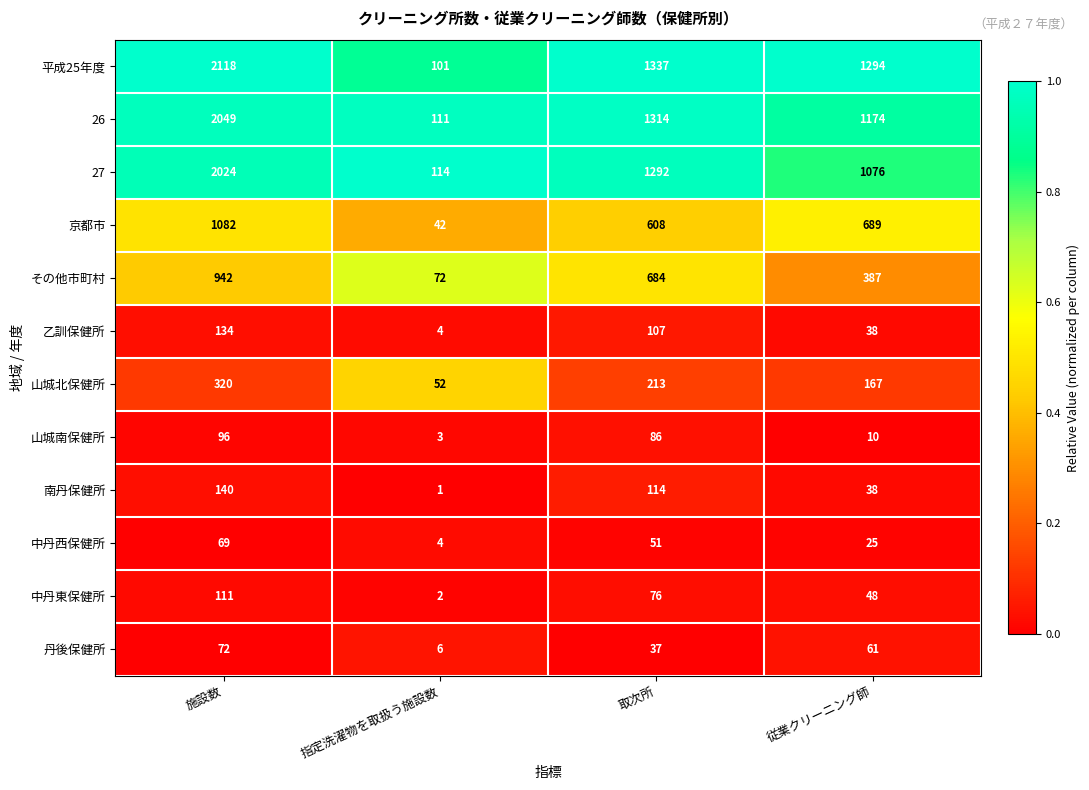

At 取次所, list the series in order from largest to smallest.

平成25年度, 26, 27, その他市町村, 京都市, 山城北保健所, 南丹保健所, 乙訓保健所, 山城南保健所, 中丹東保健所, 中丹西保健所, 丹後保健所